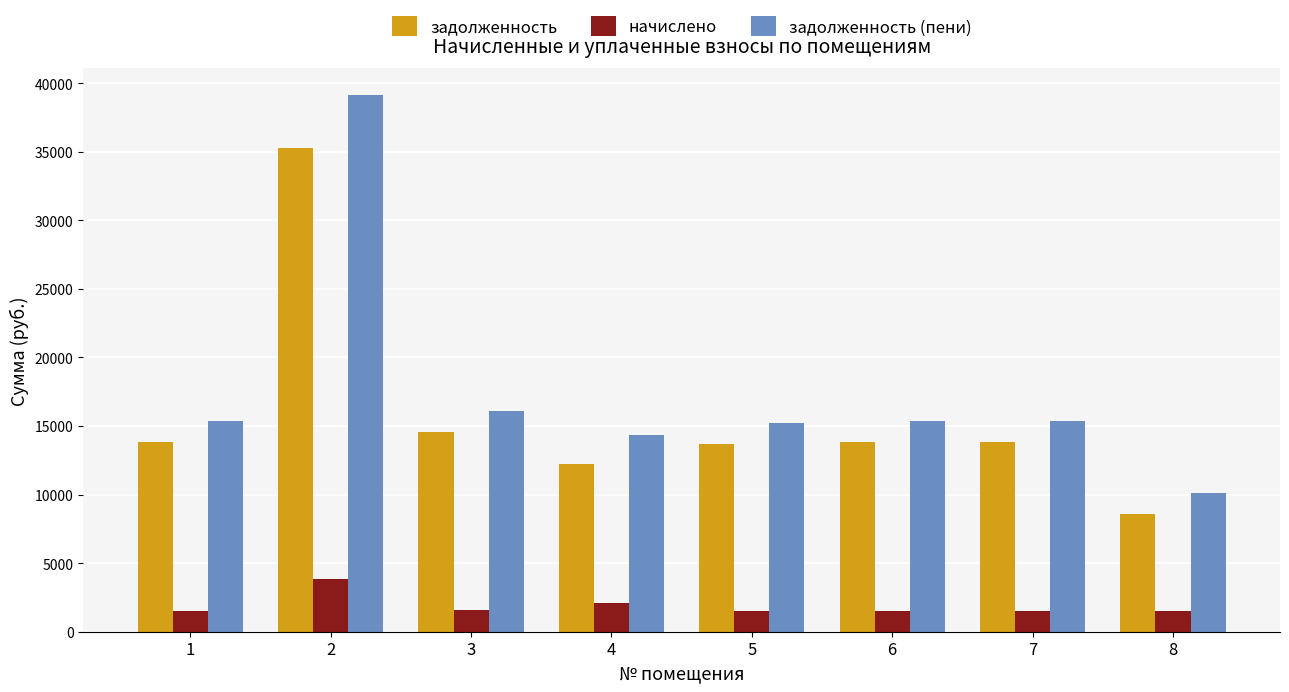

Which category has the highest value in the задолженность series?

2